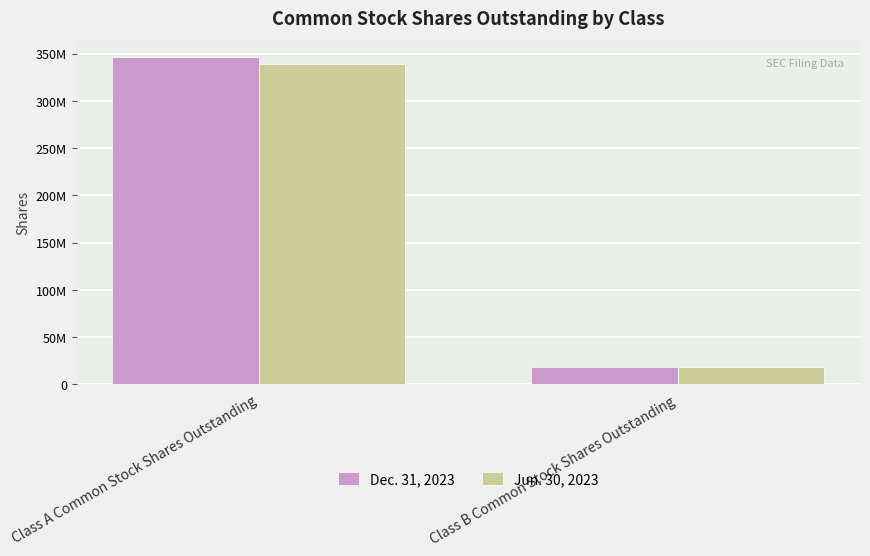

Which series has the widest spread of values?

Dec. 31, 2023